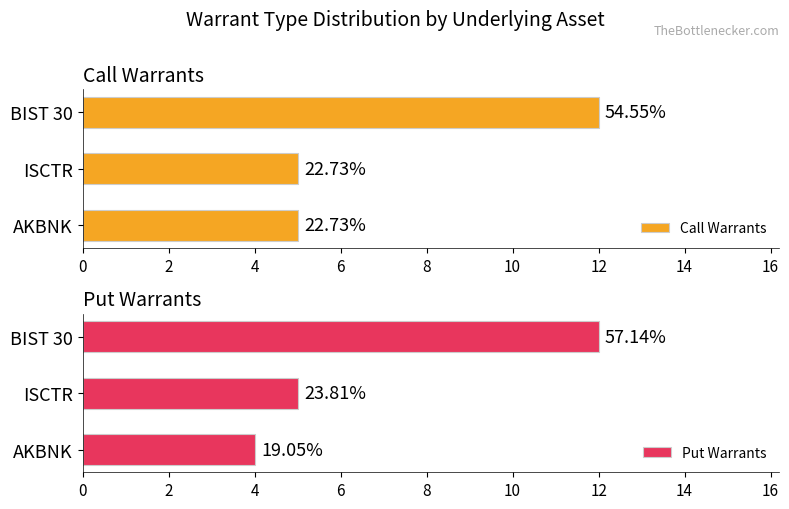

What is the minimum value shown in the chart?

4